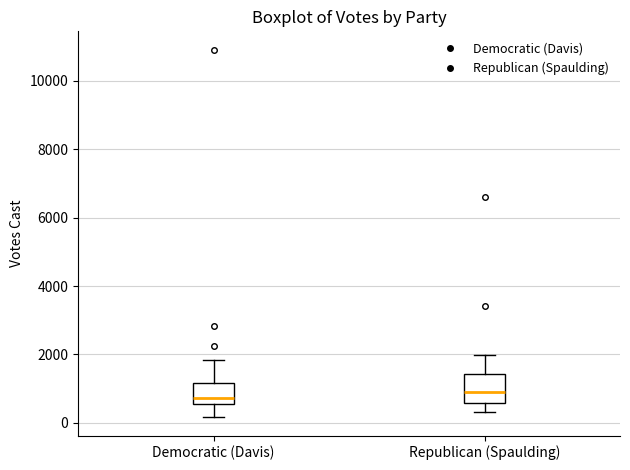

Reading left to right, transcribe this box plot: for each box, give where its median line is, the range the box spans, and where its two whiskers end, as read against the y-axis. The values are not printed on the chart, so give them approximately, as read against the axis.

Democratic (Davis): median 800, box 600 to 1200, whiskers 200 to 1800
Republican (Spaulding): median 1000, box 600 to 1400, whiskers 400 to 2000